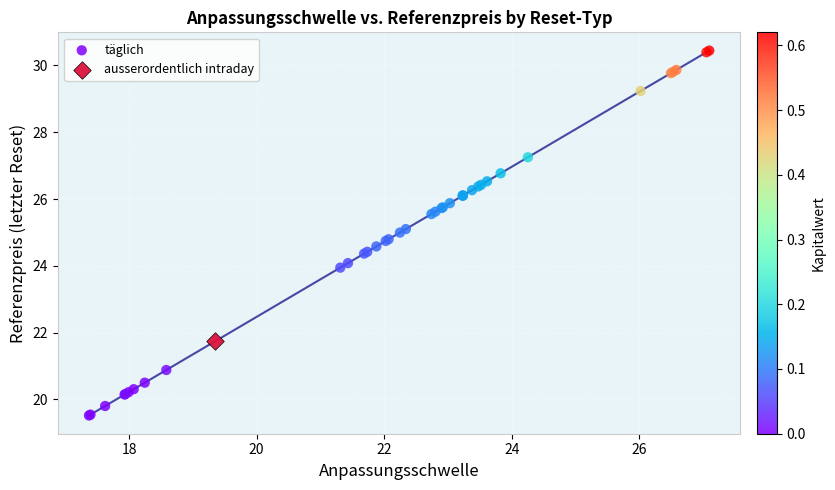

What are all the series names shown in the legend?

täglich, ausserordentlich intraday